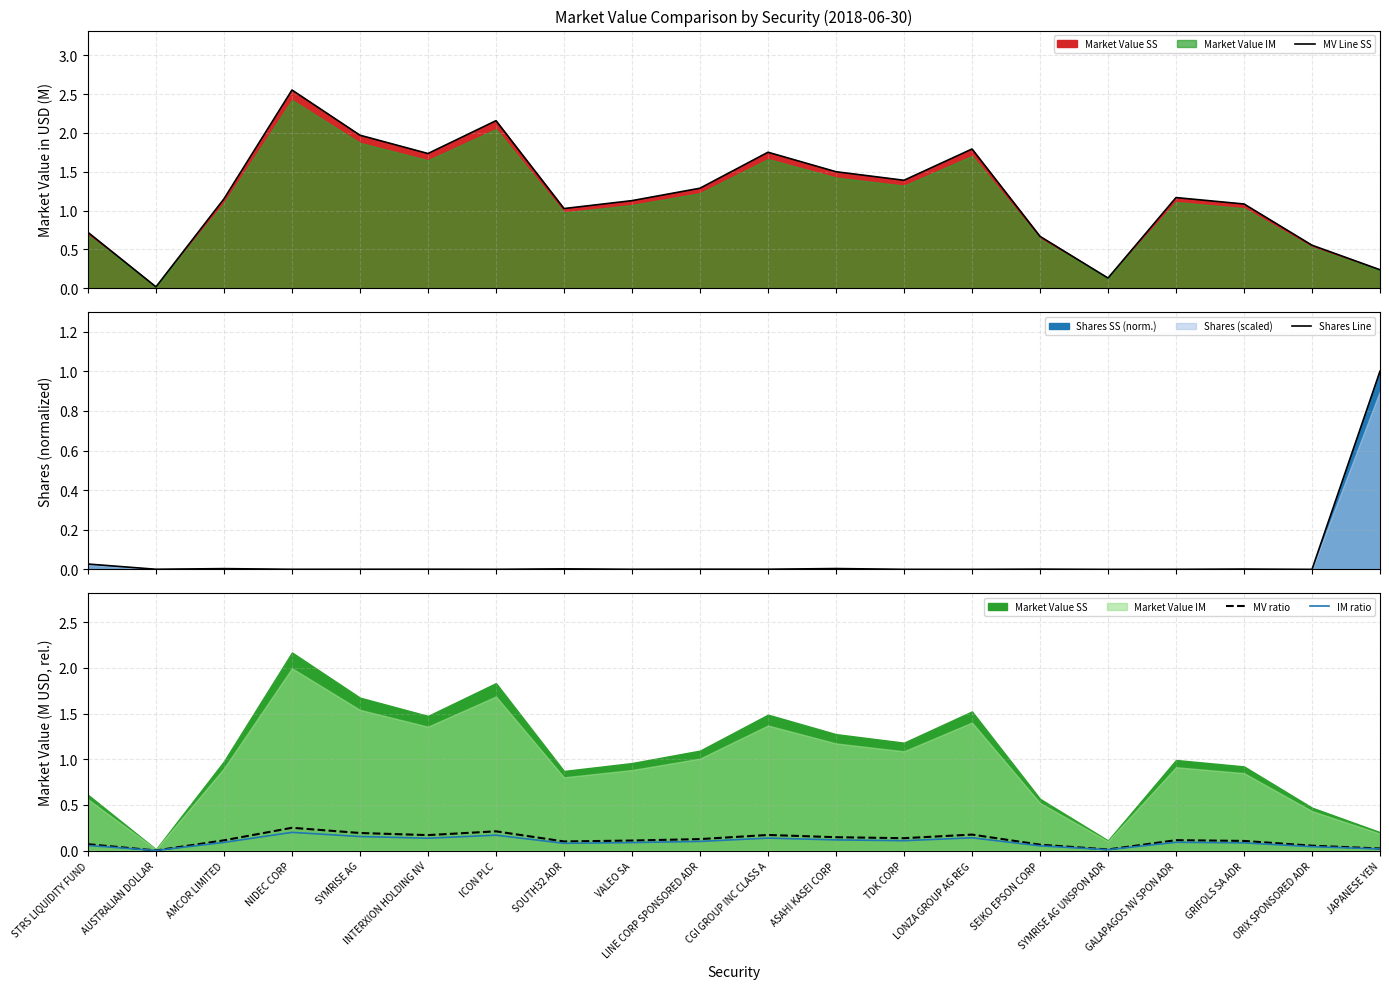

The MV ratio series shows 0.0 at VALEO SA. True or false?

False